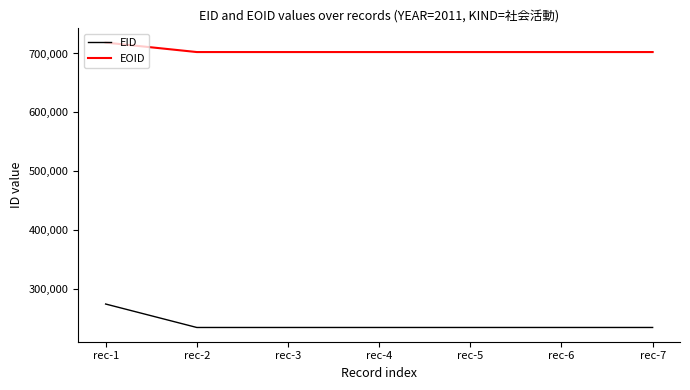

List the series in order of their overall mean, highest first.

EOID, EID